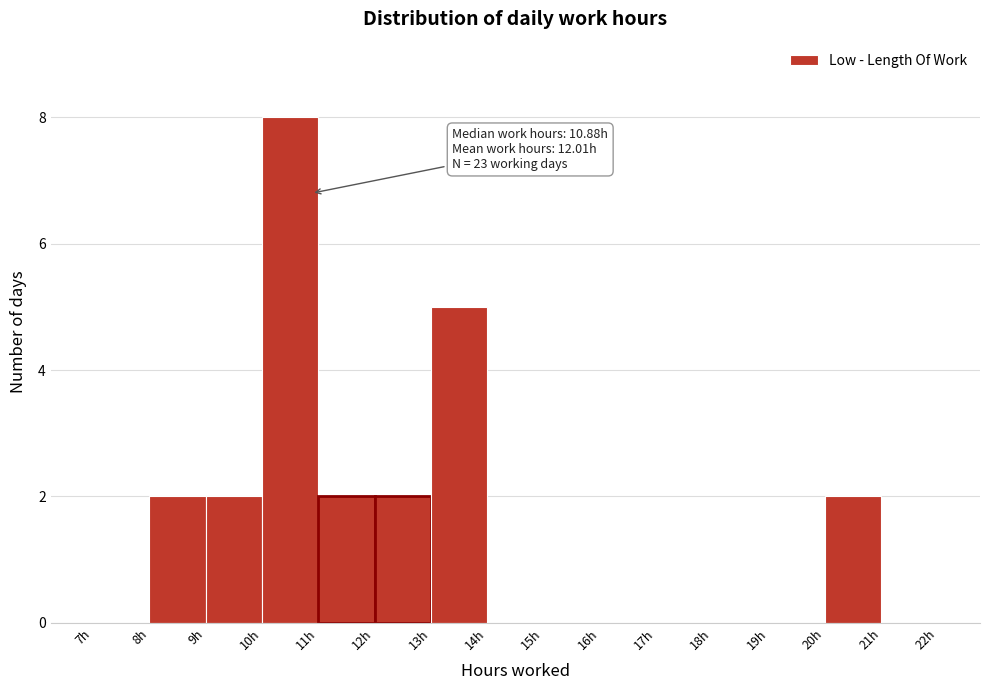

Which range on the x-axis has the tallest bar?

10 to 11